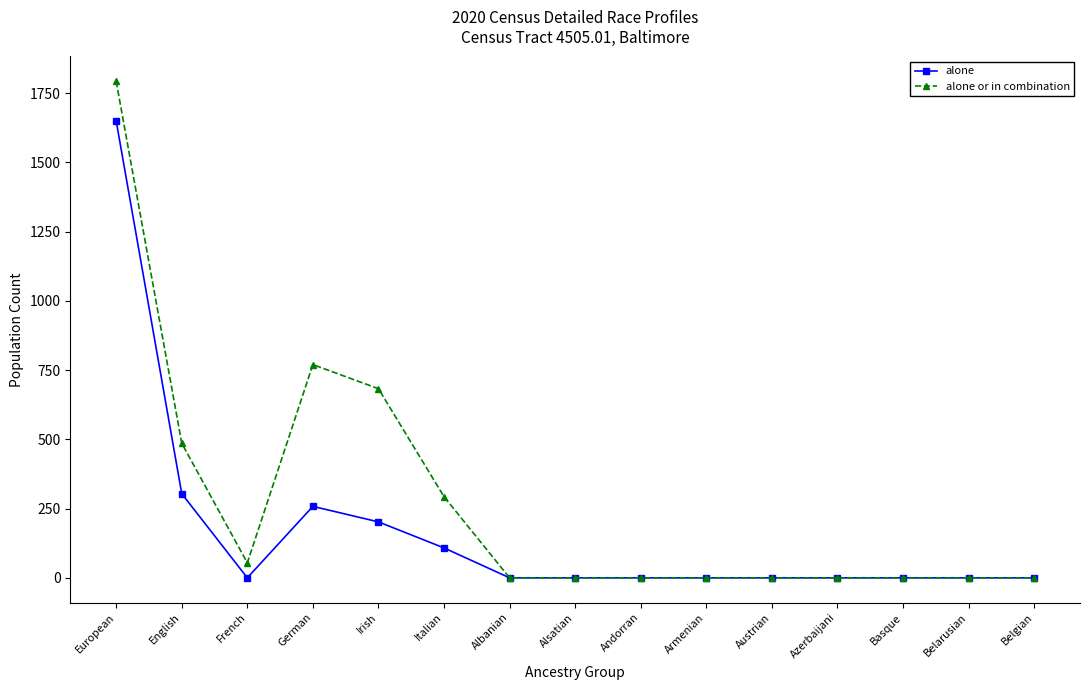

Reading left to right, transcribe all the data shown in this chart.

alone: 1650	304	0	258	202	108	0	0	0	0	0	0	0	0	0
alone or in combination: 1793	486	54	770	683	293	0	0	0	0	0	0	0	0	0